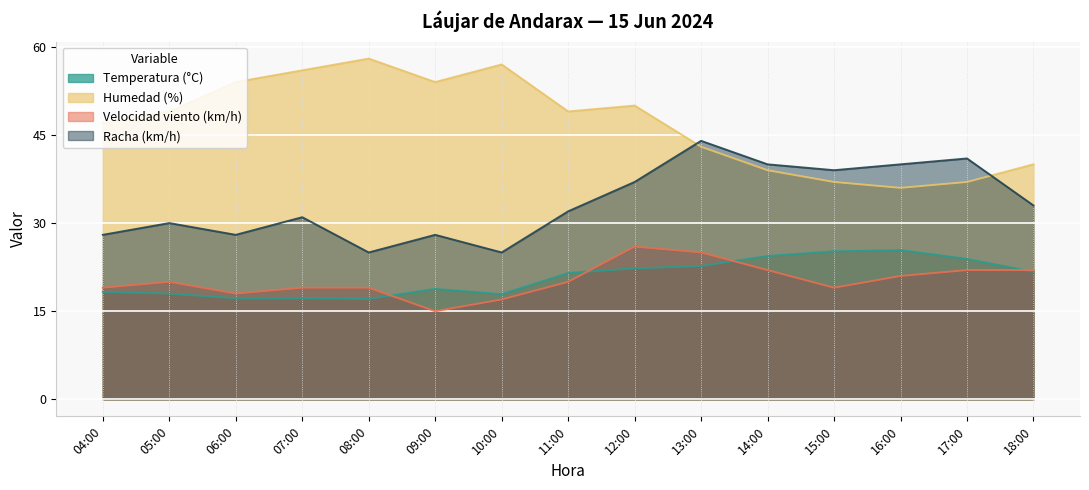

Rank the series at 14:00 from lowest to highest value.

Velocidad viento (km/h), Temperatura (°C), Humedad (%), Racha (km/h)